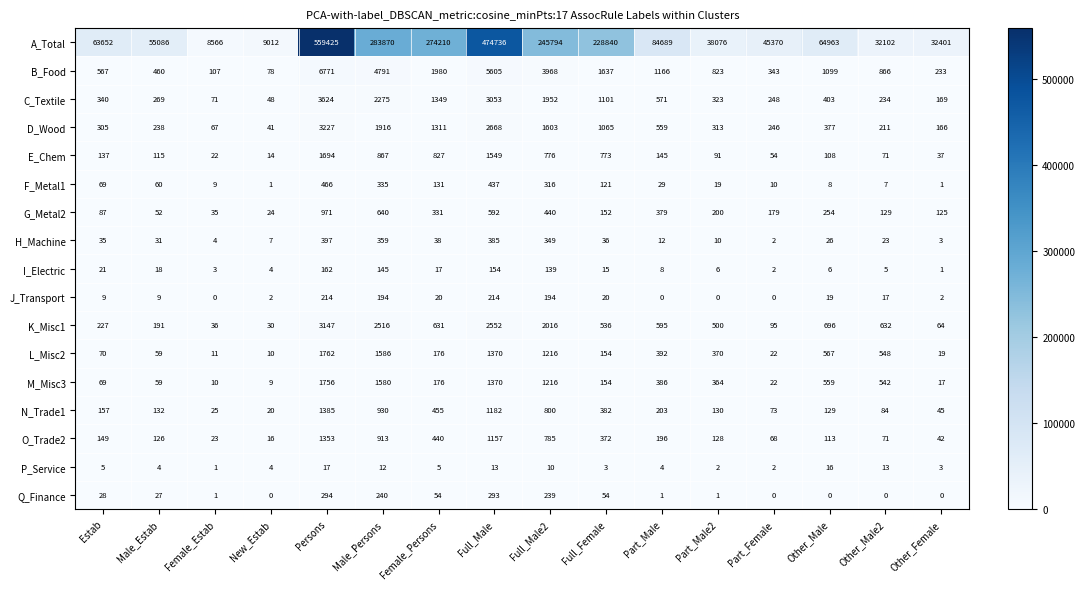

Between Persons and Full_Female, which series saw the biggest shift?

A_Total